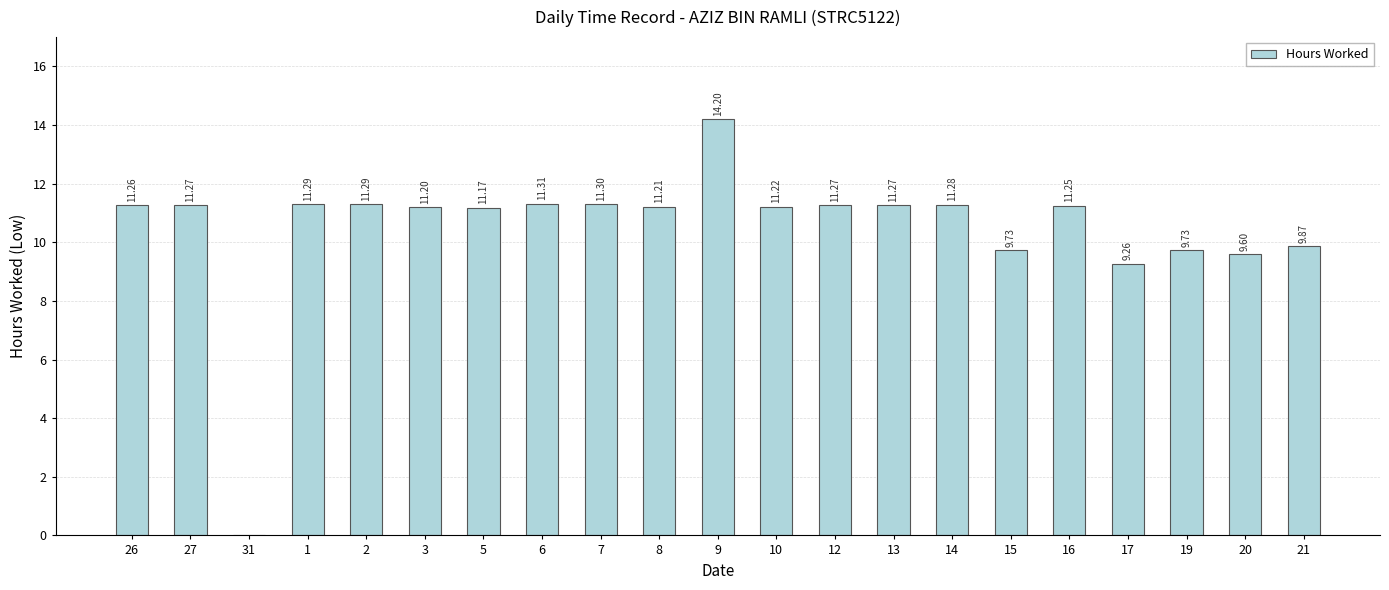

What is the sum of the values at 8 and 10?

22.4